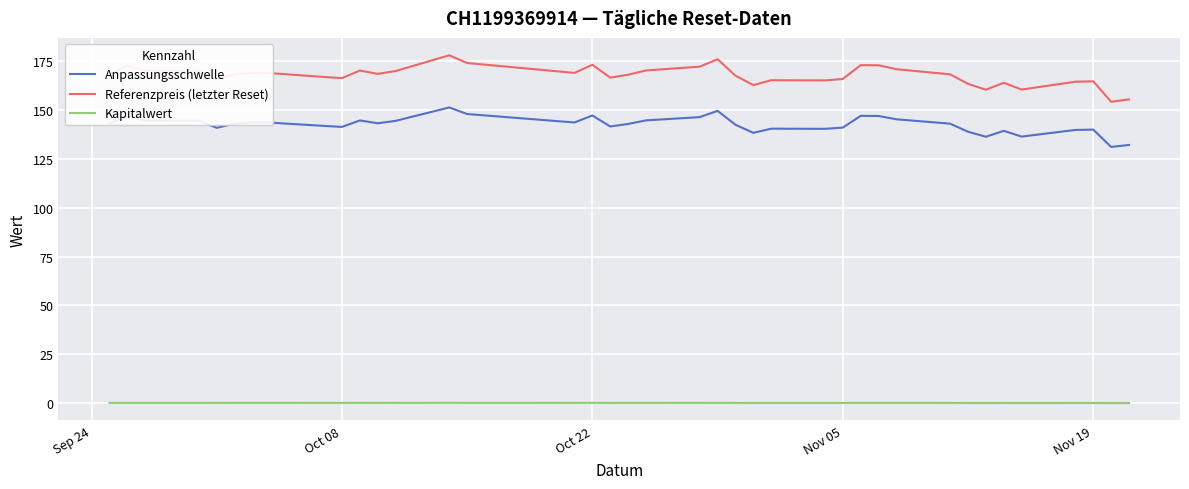

Which series has the widest spread of values?

Referenzpreis (letzter Reset)